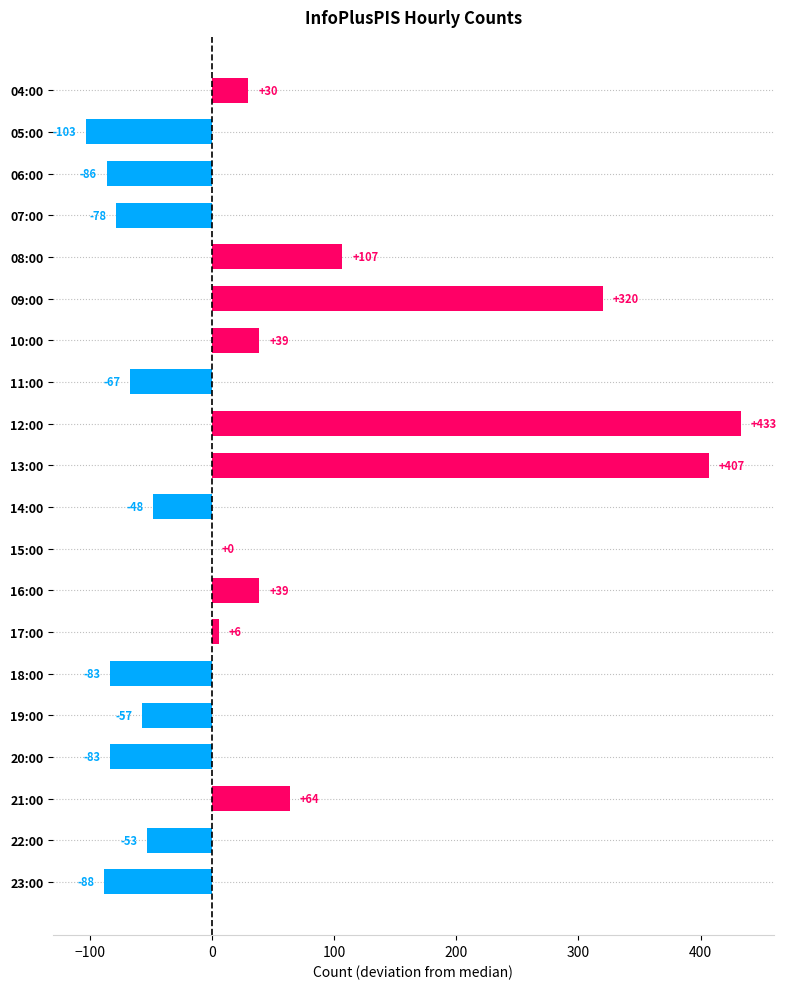

How many data points does each series have?

20